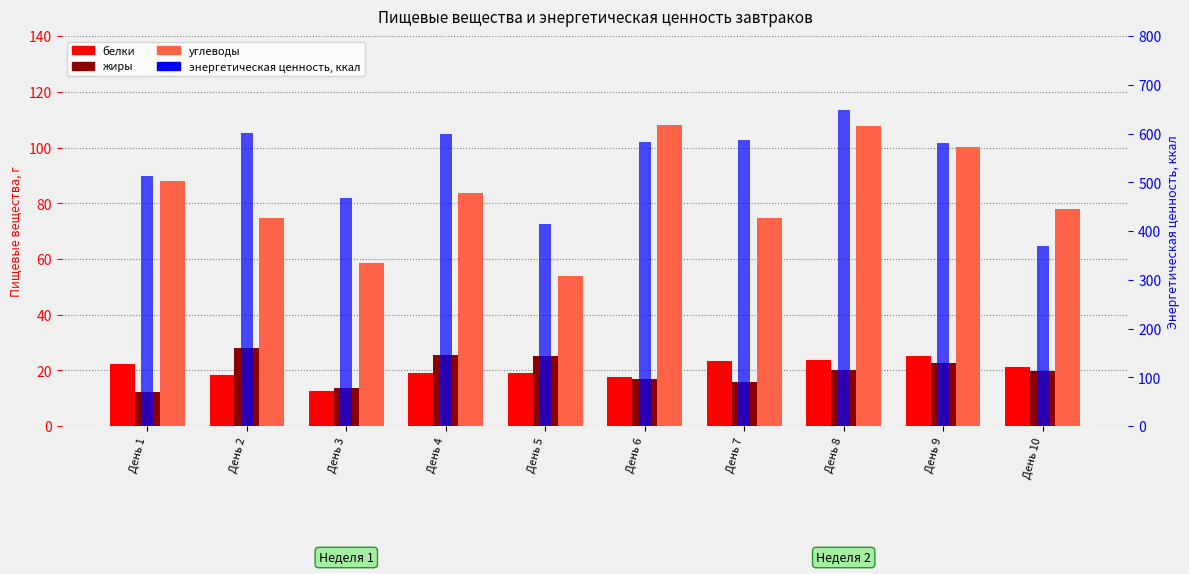

Reading left to right, transcribe all the data shown in this chart.

белки: День 1=22.4	День 2=18.2	День 3=12.5	День 4=18.9	День 5=19.1	День 6=17.6	День 7=23.4	День 8=23.8	День 9=25.2	День 10=21.3
жиры: День 1=12.3	День 2=28.1	День 3=13.5	День 4=25.5	День 5=25.3	День 6=16.9	День 7=16.0	День 8=20.1	День 9=22.5	День 10=19.8
углеводы: День 1=88.0	День 2=74.8	День 3=58.6	День 4=83.8	День 5=53.9	День 6=108.0	День 7=74.6	День 8=107.7	День 9=100.2	День 10=77.8
энергетическая ценность, ккал: День 1=512.8	День 2=600.4	День 3=467.0	День 4=598.5	День 5=415.3	День 6=581.9	День 7=586.5	День 8=648.1	День 9=580.3	День 10=369.4